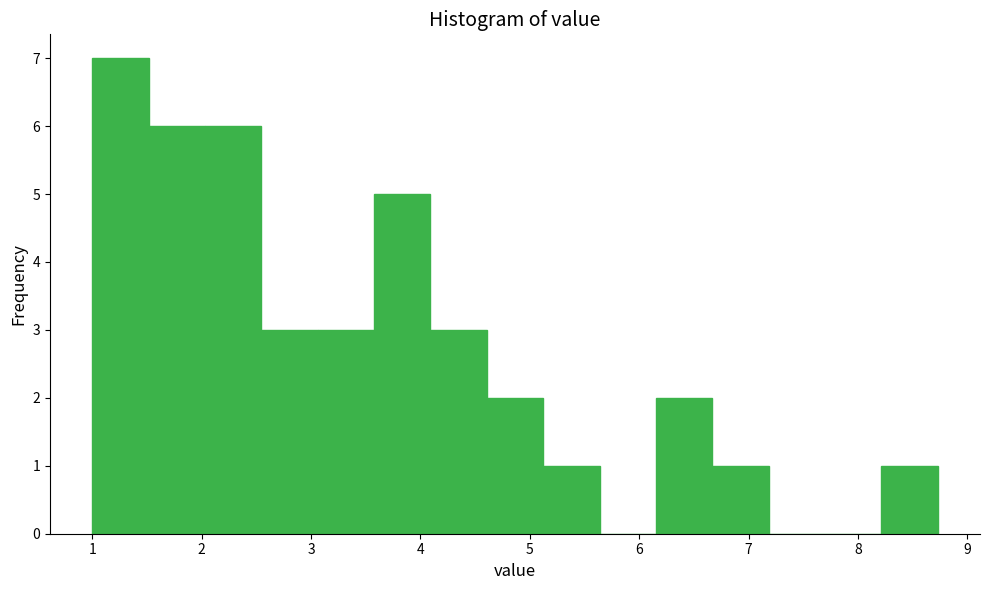

Reading left to right, transcribe this chart: for each bar, give the range it covers on the x-axis and its height. Neither the bar edges nor the heights are printed on the chart, so give them approximately, as read against the axes.

1.0 to 1.5: 7
1.5 to 2.0: 6
2.0 to 2.5: 6
2.5 to 3.1: 3
3.1 to 3.6: 3
3.6 to 4.1: 5
4.1 to 4.6: 3
4.6 to 5.1: 2
5.1 to 5.6: 1
5.6 to 6.2: 0
6.2 to 6.7: 2
6.7 to 7.2: 1
7.2 to 7.7: 0
7.7 to 8.2: 0
8.2 to 8.7: 1